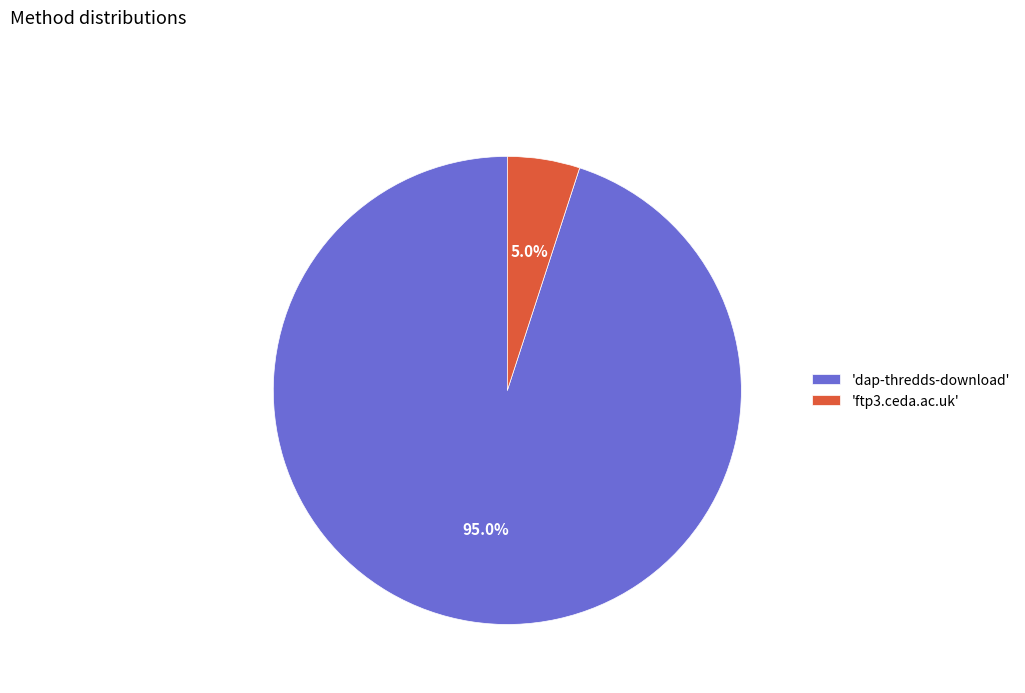

Combined, what portion of the pie is 'dap-thredds-download' and 'ftp3.ceda.ac.uk'?

100.0%